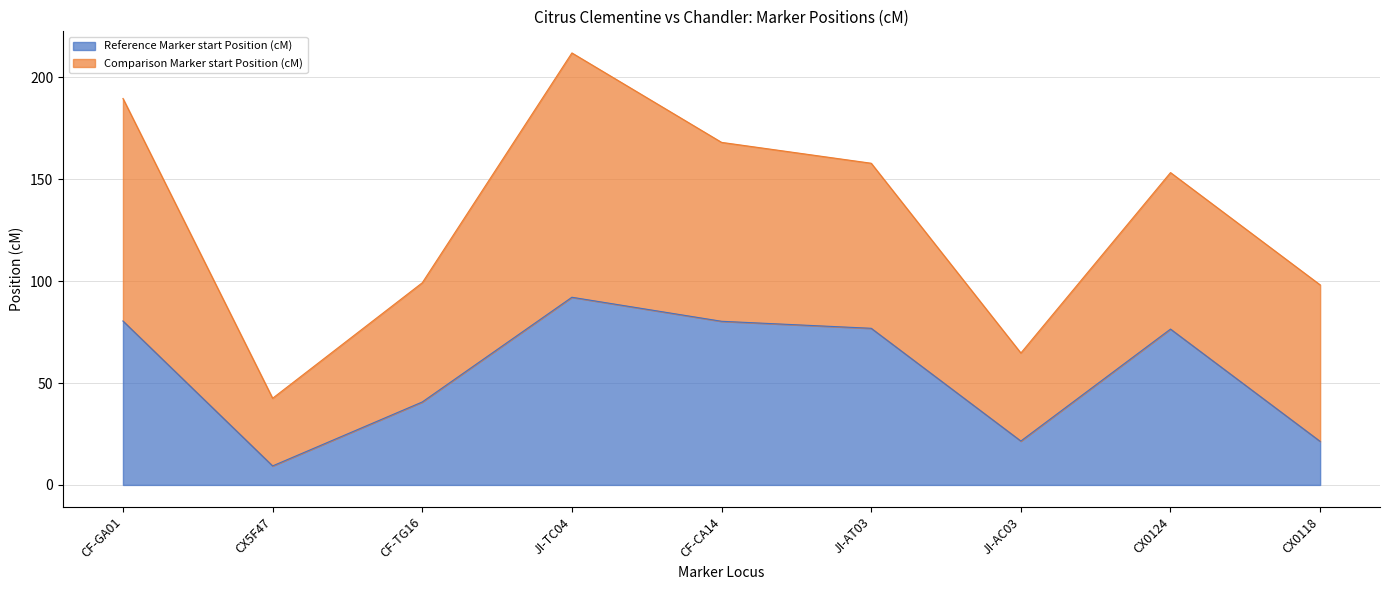

Which category has the highest value in the Reference Marker start Position (cM) series?

JI-TC04